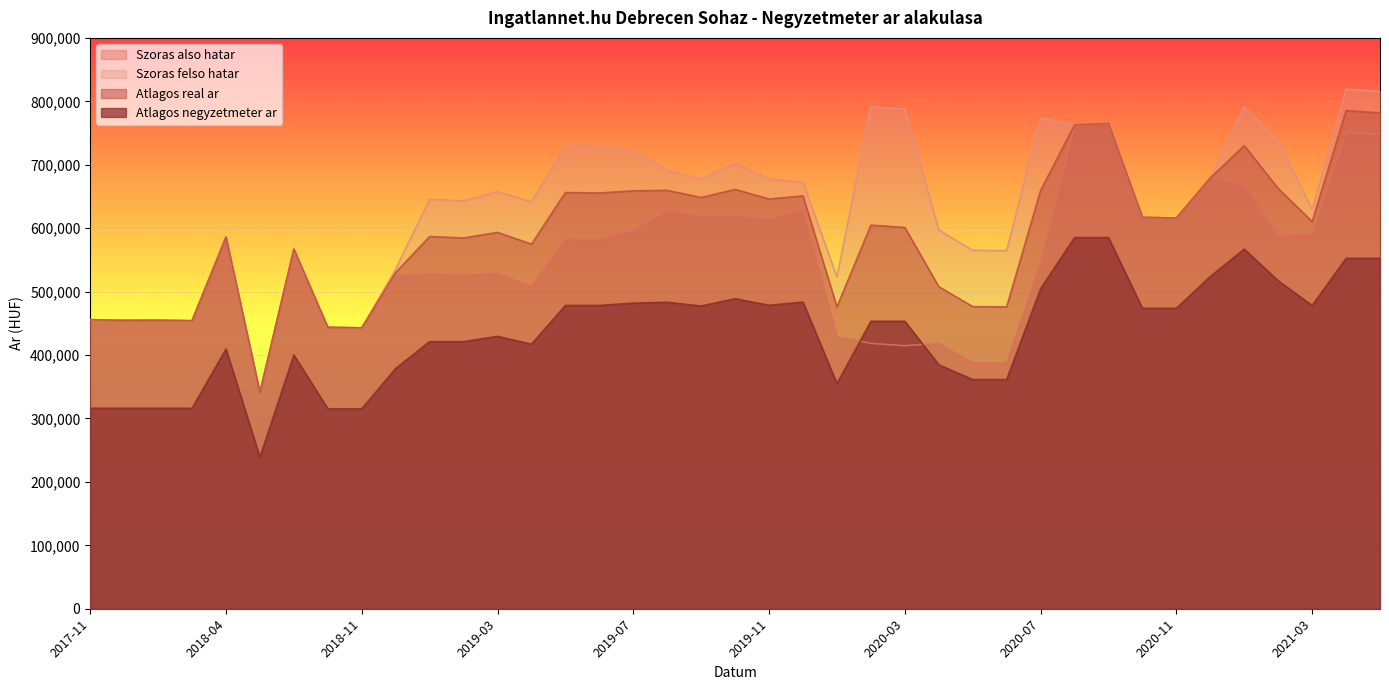

The Atlagos real ar series shows 1018986 at 2021-01. True or false?

False